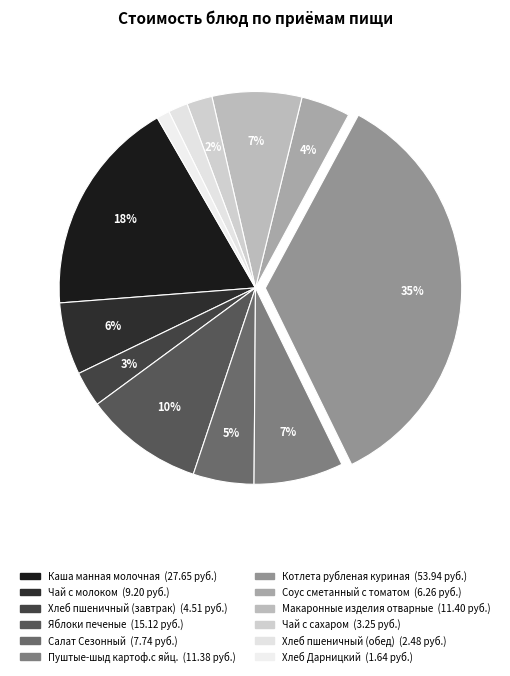

To the nearest percent, what is the combined percentage of Соус сметанный с томатом and Котлета рубленая куриная?

39%